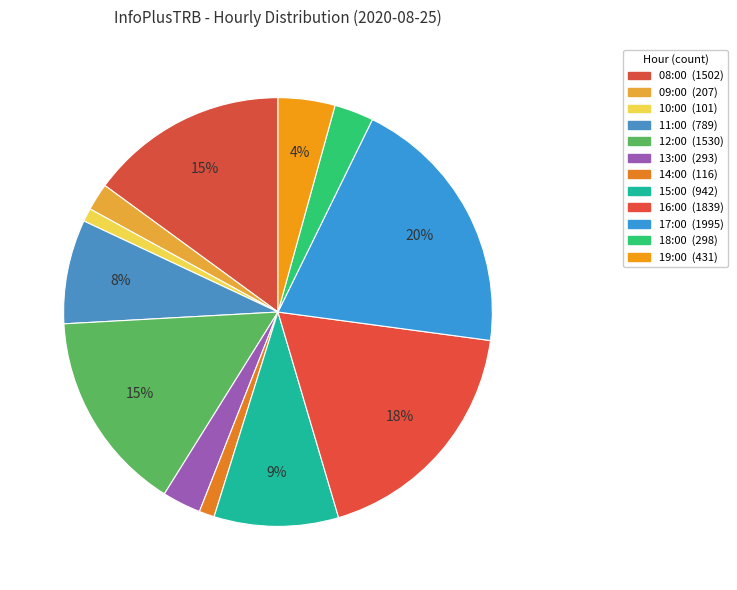

Which slice is the largest?

17:00